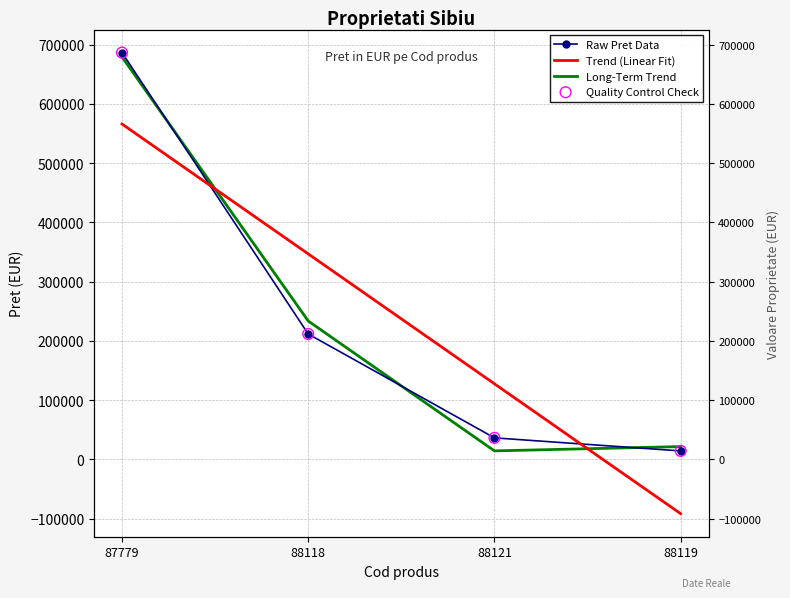

Which series reaches the minimum Y coordinate?

Trend (Linear Fit)